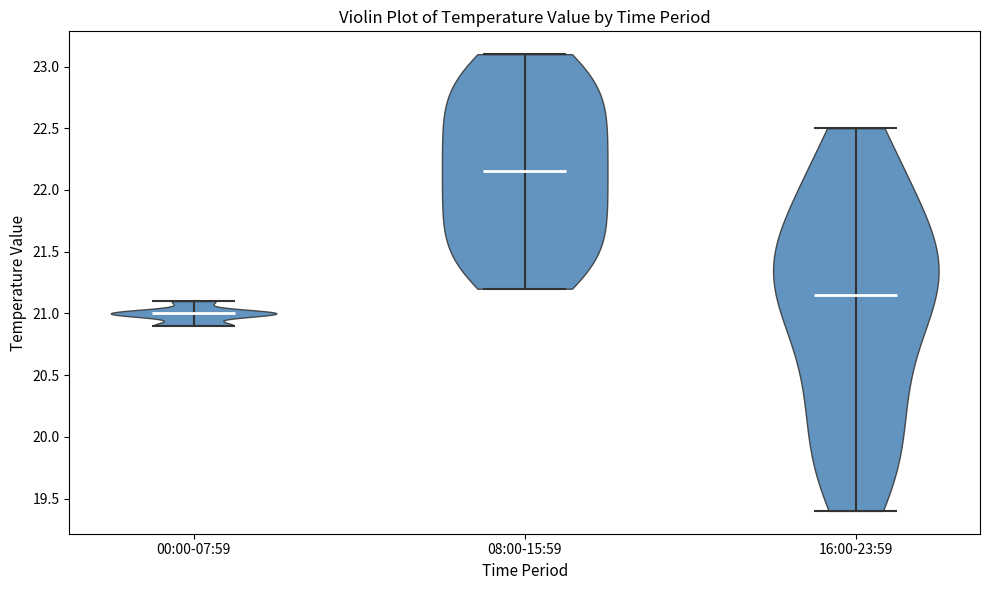

Which violin has the highest median line?

08:00-15:59